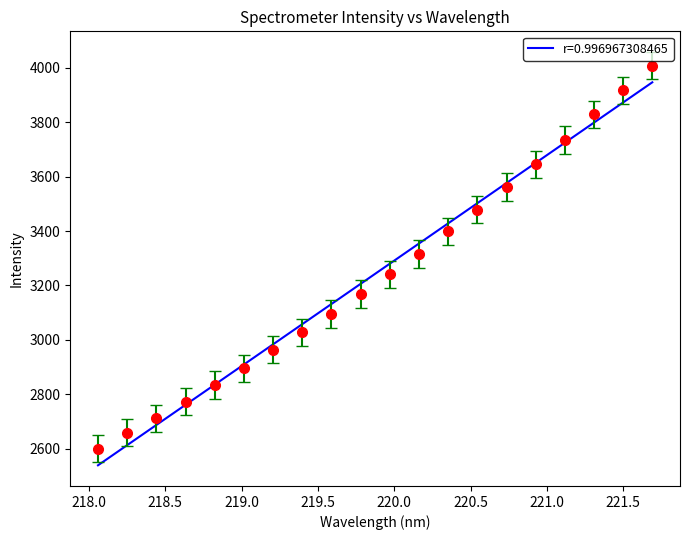

What is the difference between the values at 221.4993 and 218.442?

1205.3